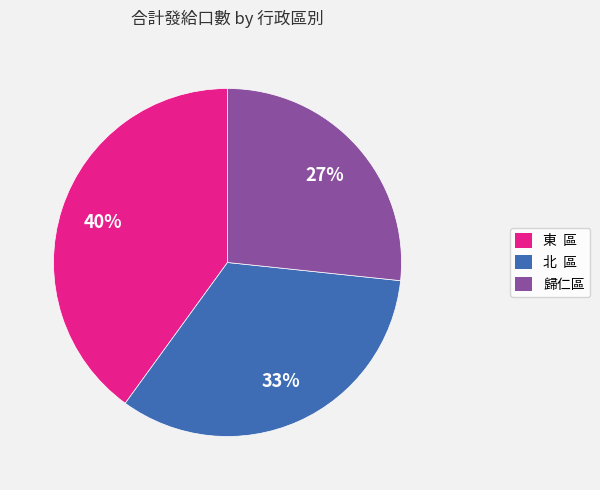

Is it true that 北 區 is 33% of the pie?

True